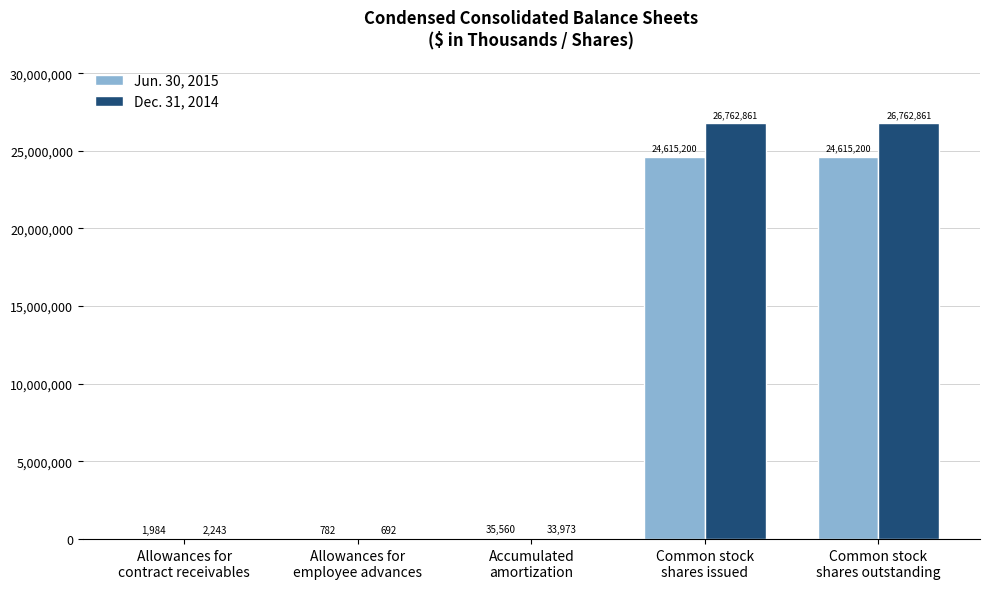

What is the sum of all Dec. 31, 2014 values?

53562630